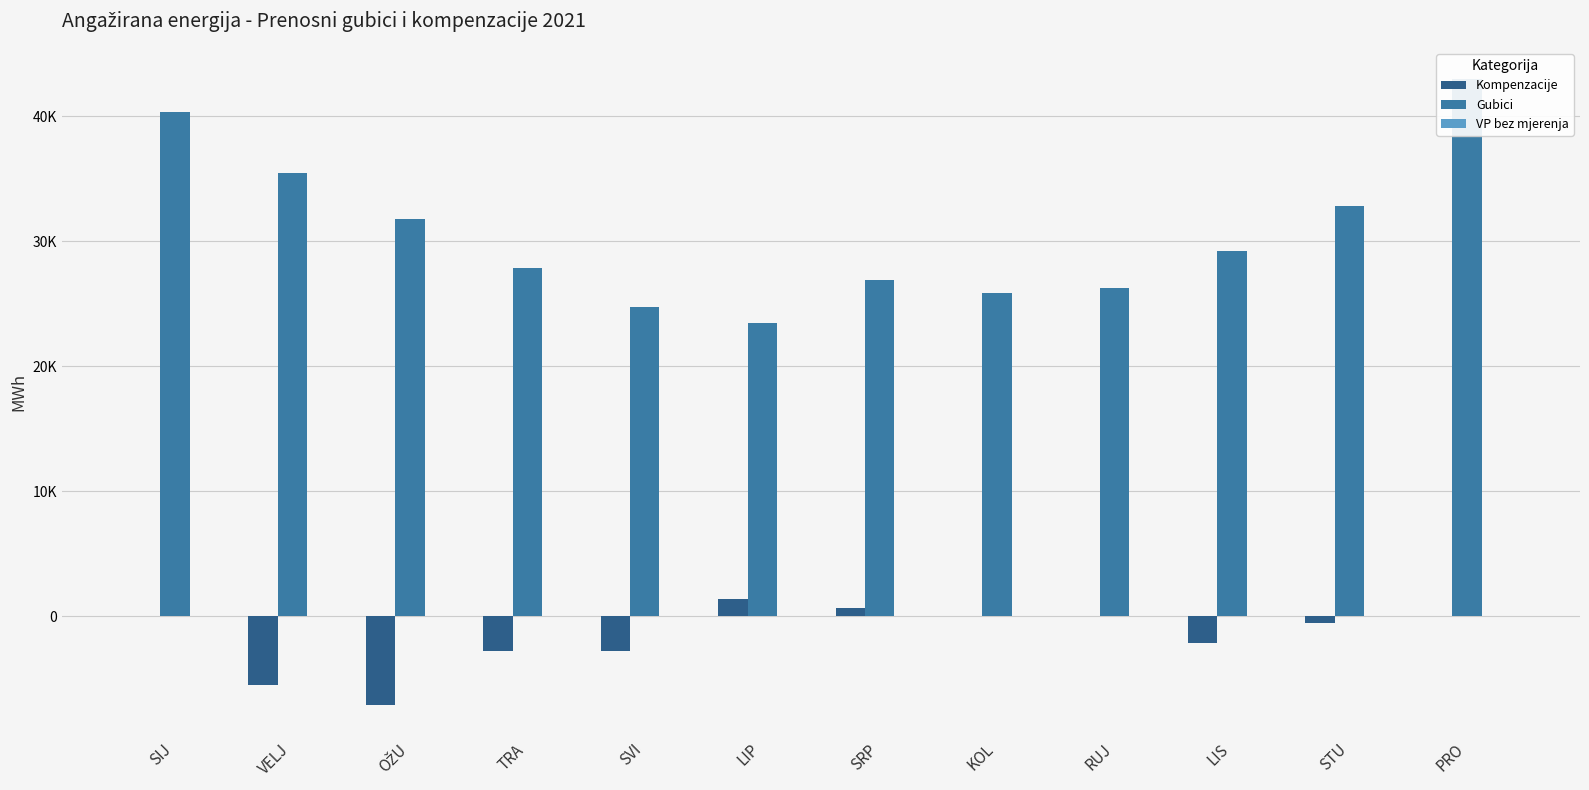

At which label is VP bez mjerenja closest to 12?

OŽU